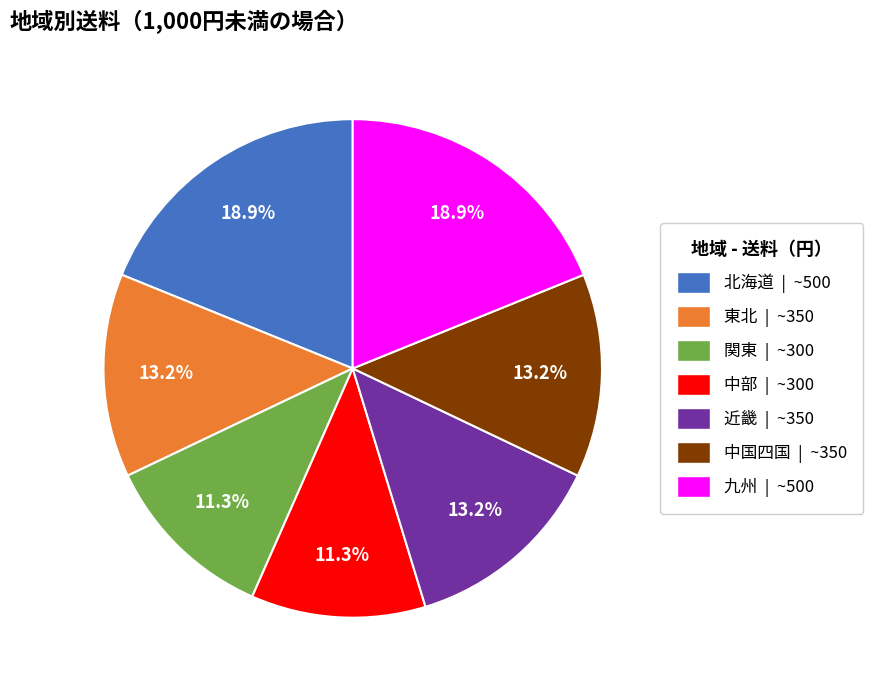

Which has a higher value, 中国四国 or 関東?

中国四国